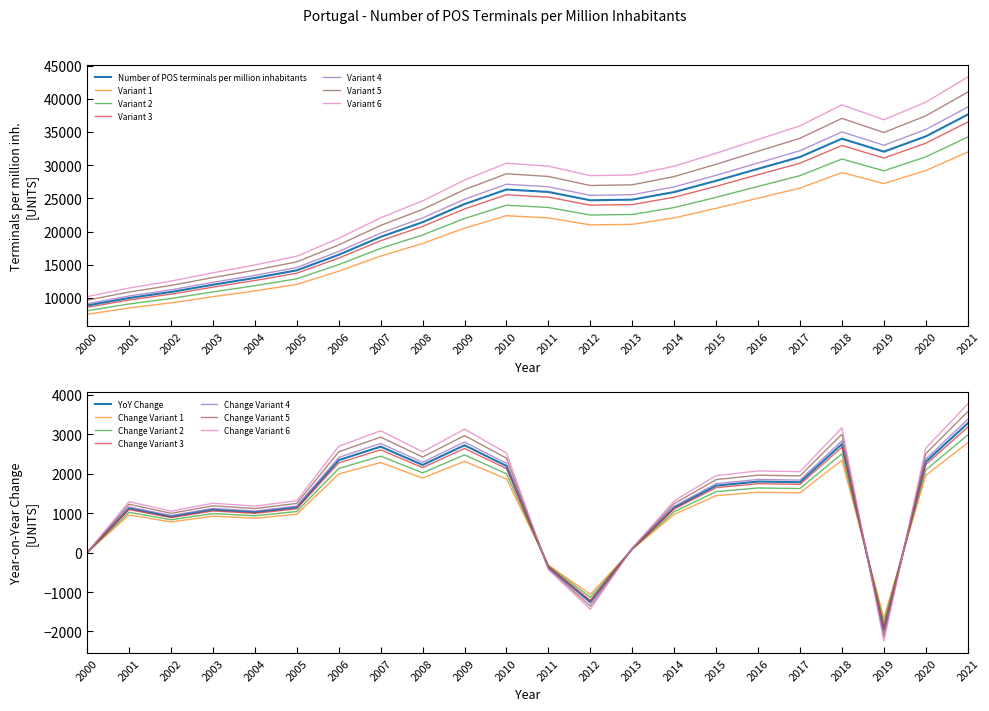

True or false: the data shows 16567.8 at 2011.

False